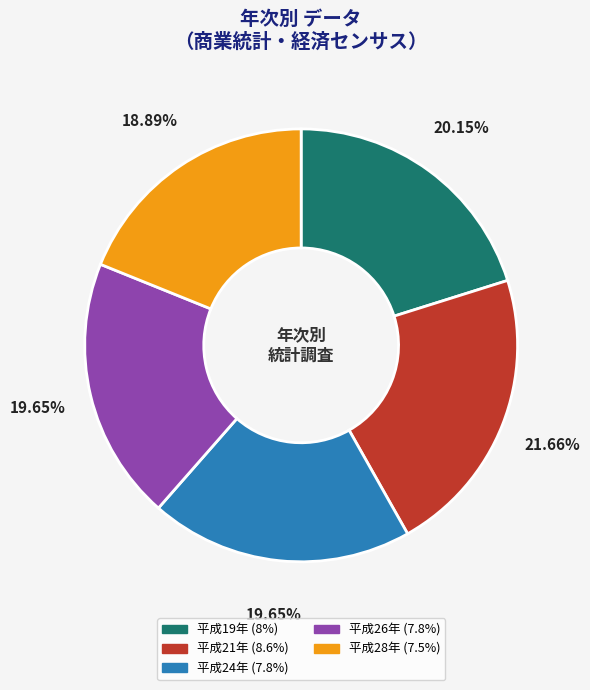

What portion of the pie excludes 平成28年?

81.1%